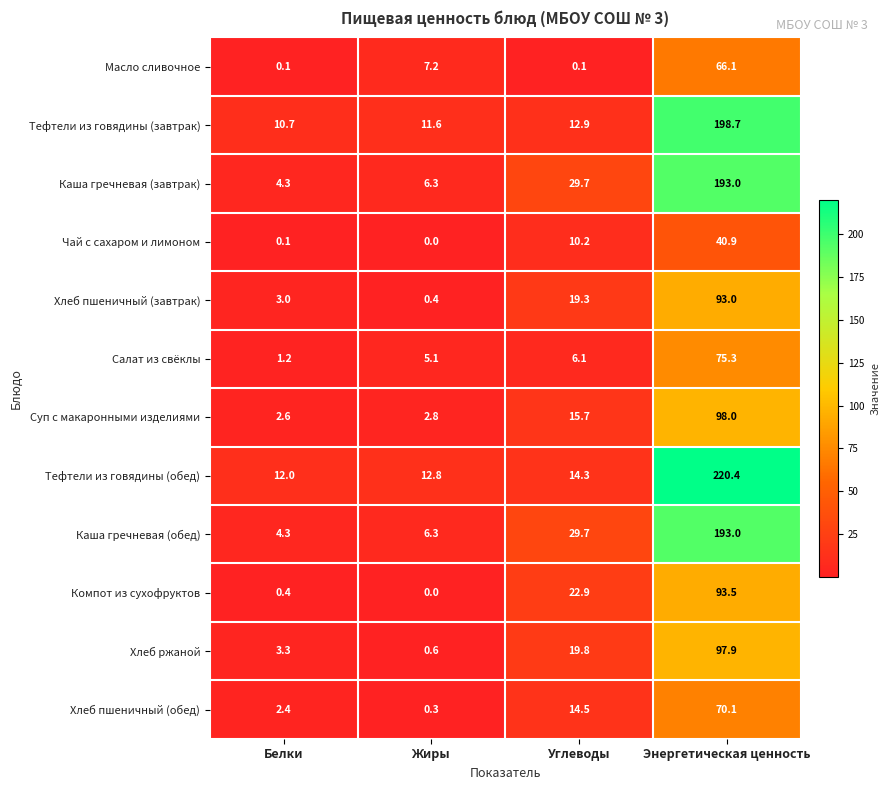

What is the approximate value of Хлеб ржаной at Жиры?

0.6